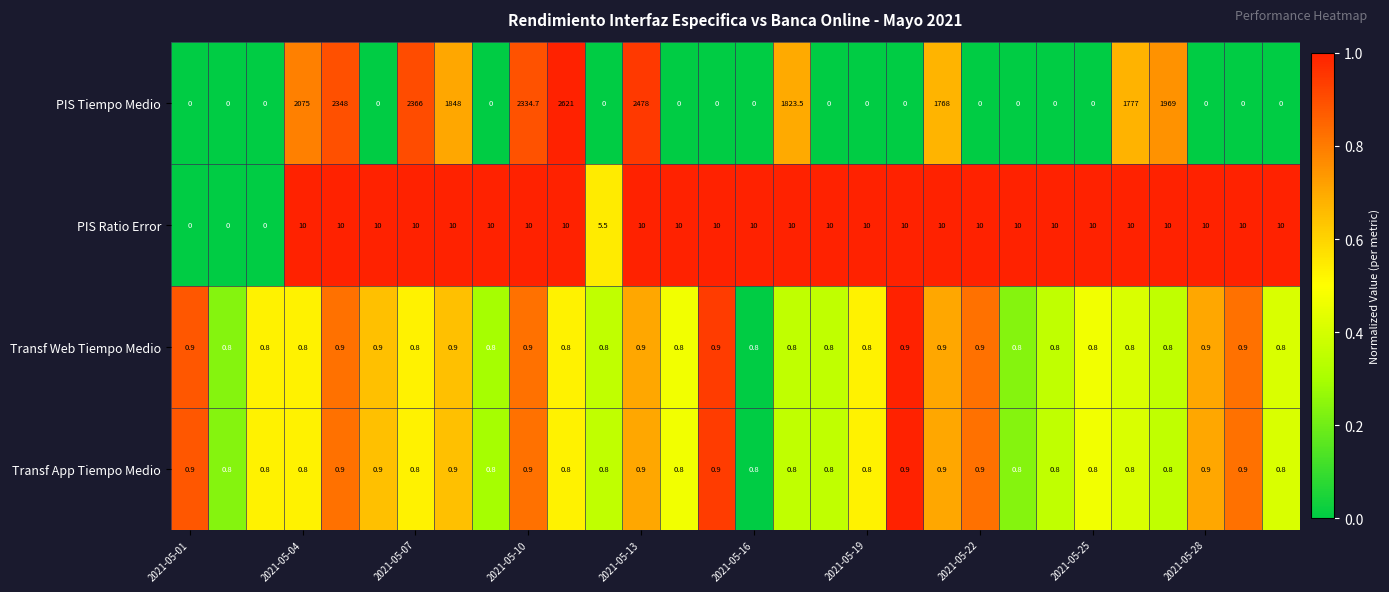

Count the Transf Web Tiempo Medio values in the range 0 to 1.

30